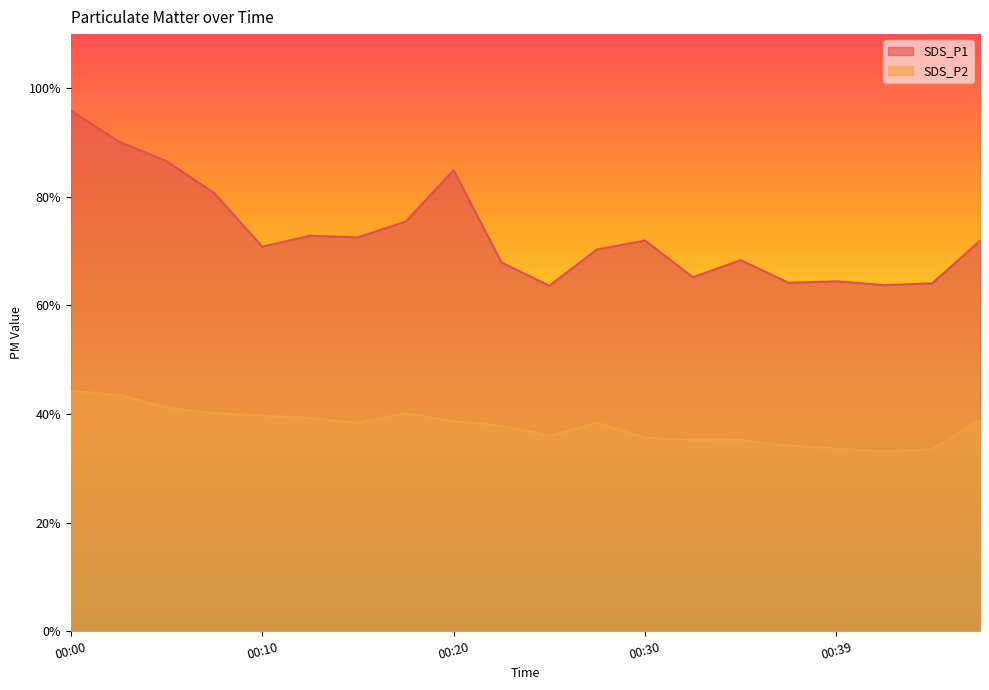

How many categories are shown in the chart?

20